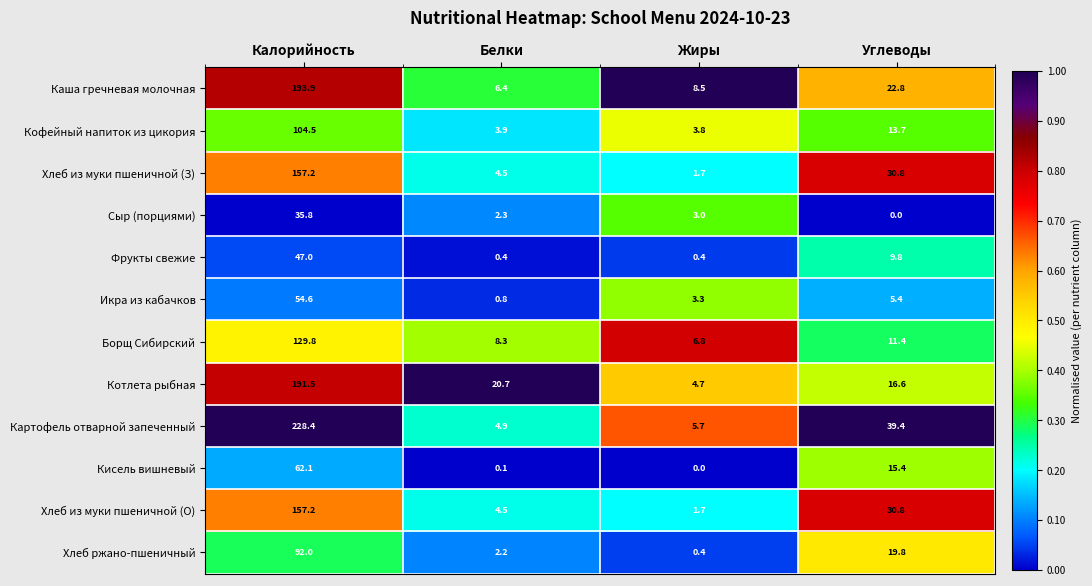

What is the difference between the maximum and minimum values in the Картофель отварной запеченный series?

223.5